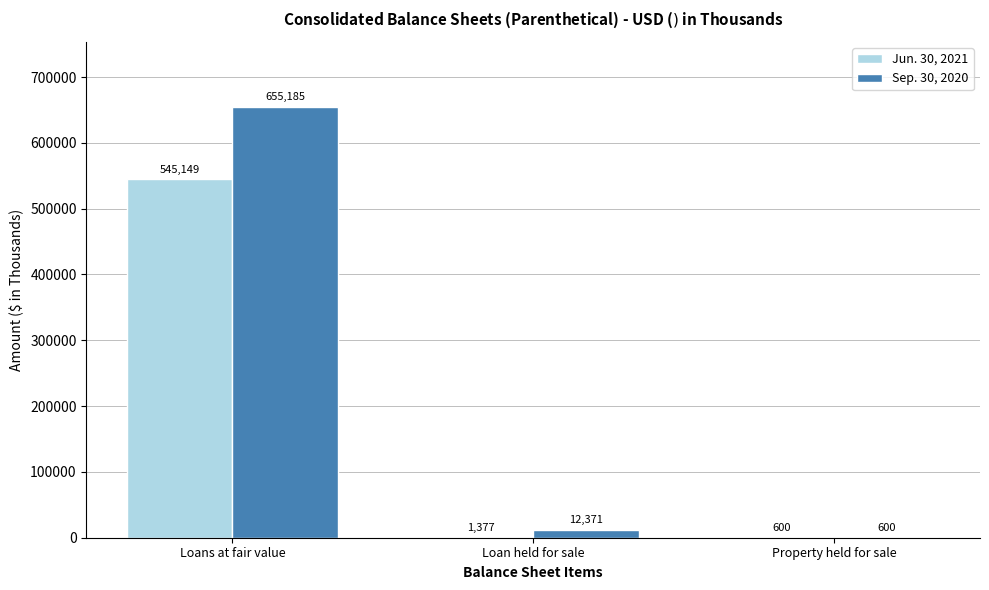

Is it true that Sep. 30, 2020 equals 12371 at Loan held for sale?

True